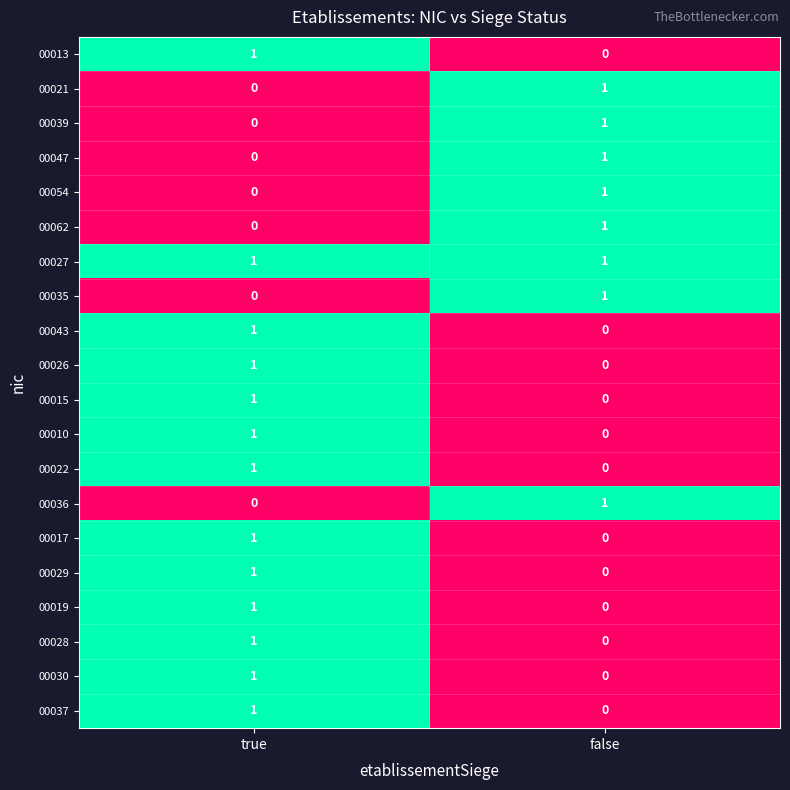

Which category has the lowest value in the 00054 series?

true